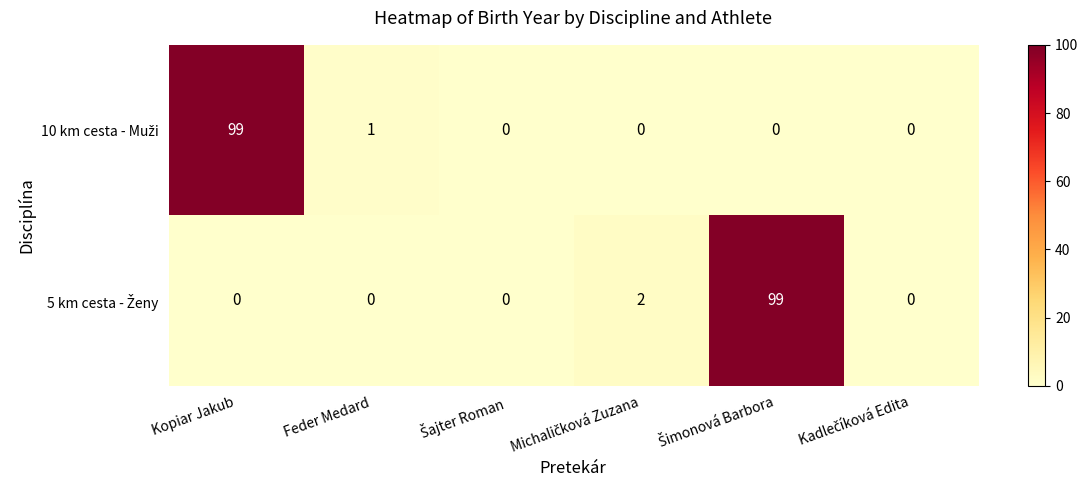

What is the total value across all series at Kopiar Jakub?

99